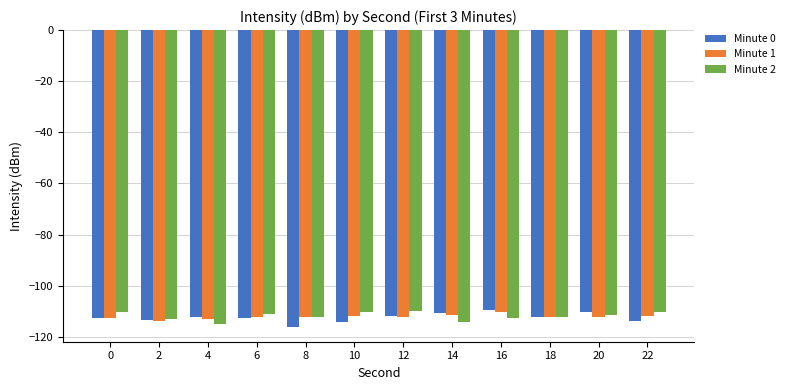

What is the average value of the Minute 0 series?

-112.5